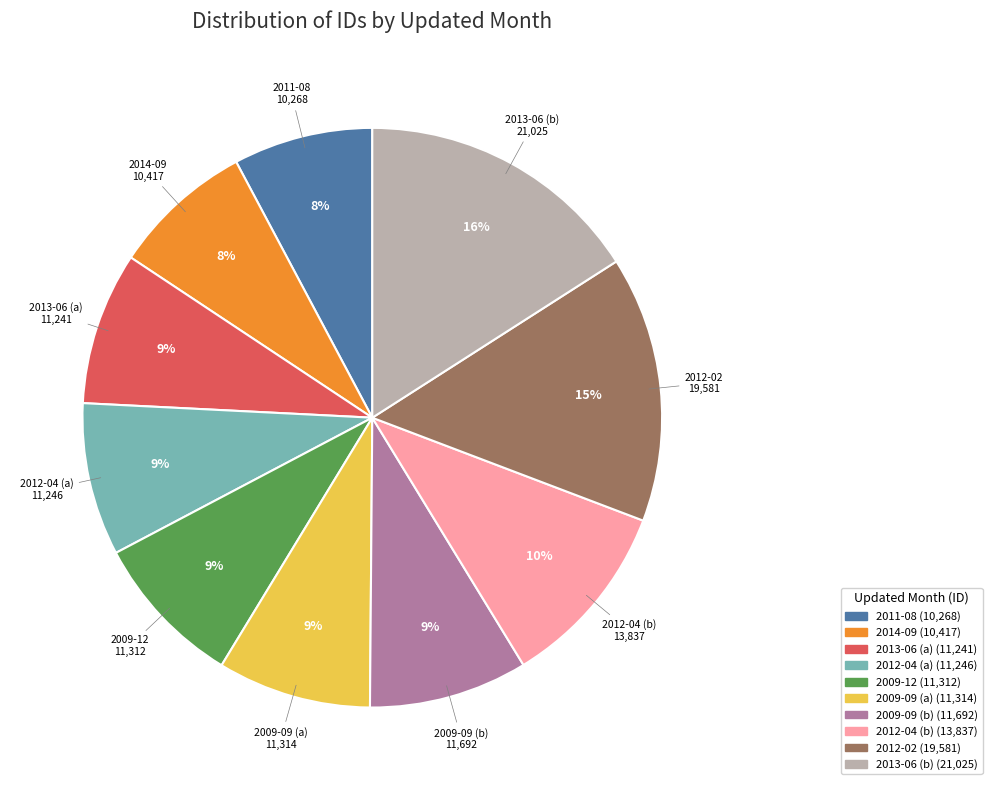

Is there any slice that represents more than half of the pie?

No